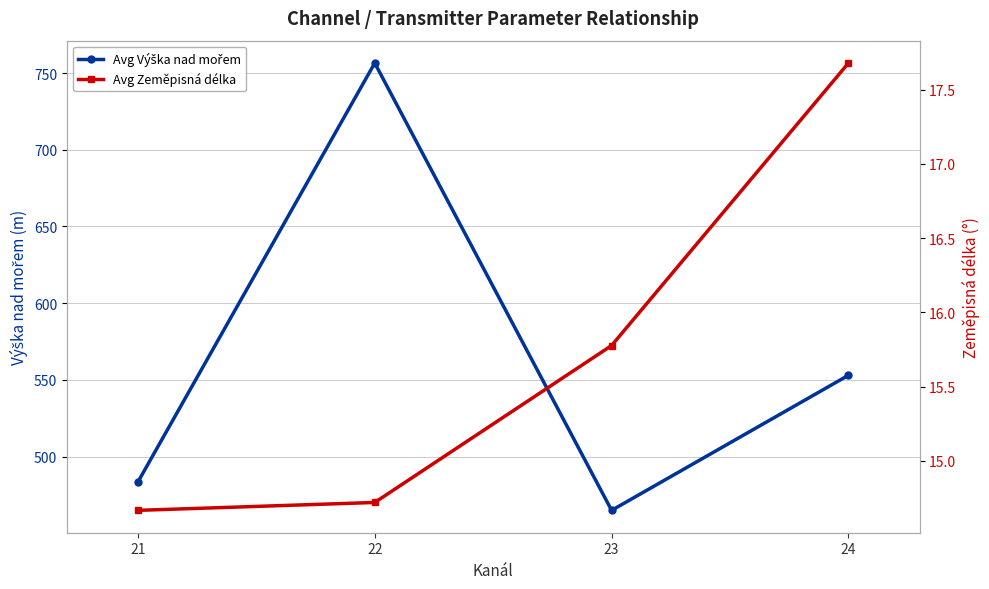

The value of Avg Zeměpisná délka at 24 is 24.6. True or false?

False